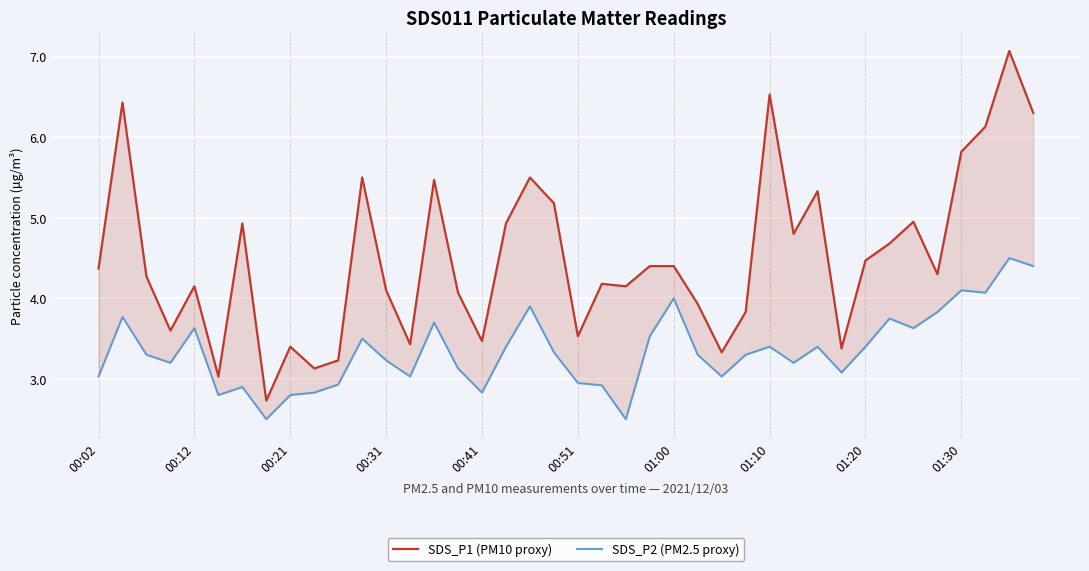

How many lines are shown in the chart?

2